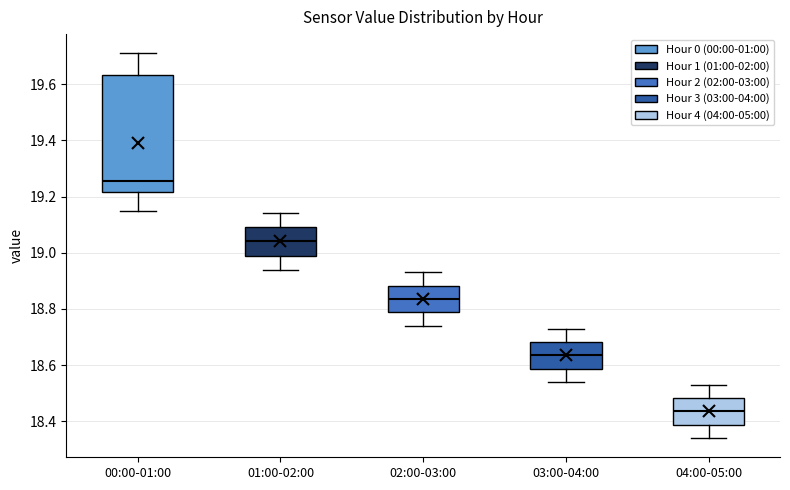

Comparing the boxes themselves (not the whiskers), which one is the tallest?

00:00-01:00